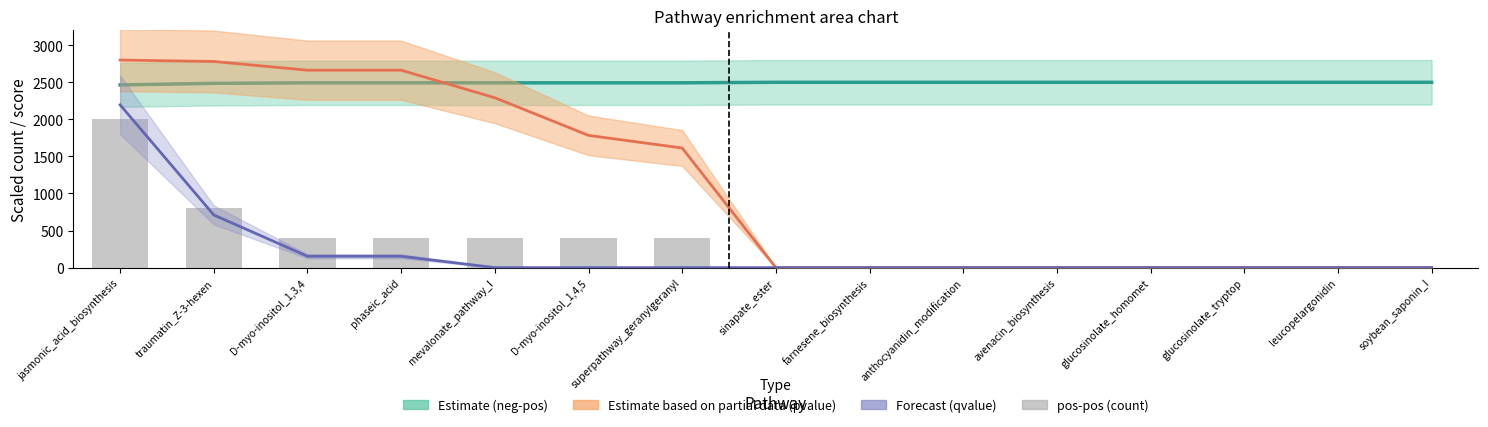

Between sinapate_ester and anthocyanidin_modification, which is larger?

sinapate_ester